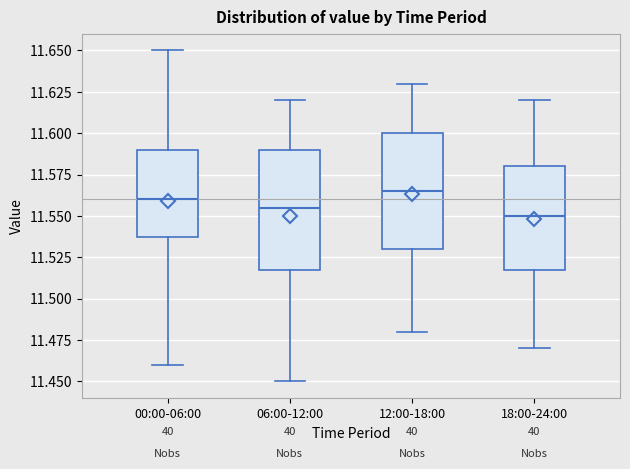

Reading left to right, read every box against the y-axis: the position of its median line, the range the box covers, and the ends of its whiskers. The values are not printed on the chart, so give them approximately, as read against the axis.

00:00-06:00: median 11.560, box 11.540 to 11.590, whiskers 11.460 to 11.650
06:00-12:00: median 11.555, box 11.520 to 11.590, whiskers 11.450 to 11.620
12:00-18:00: median 11.565, box 11.530 to 11.600, whiskers 11.480 to 11.630
18:00-24:00: median 11.550, box 11.520 to 11.580, whiskers 11.470 to 11.620